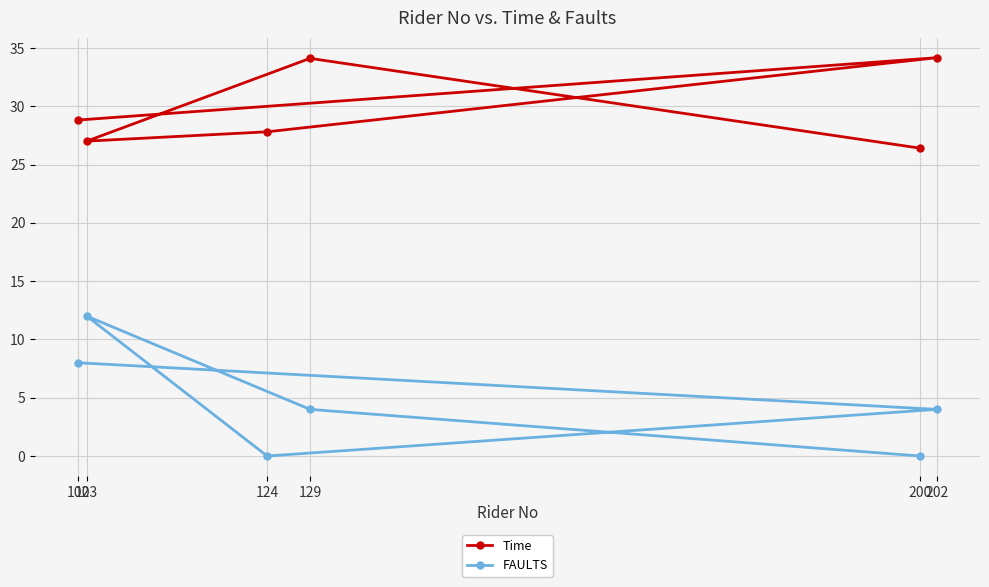

What is the average value of the Time series?

29.7